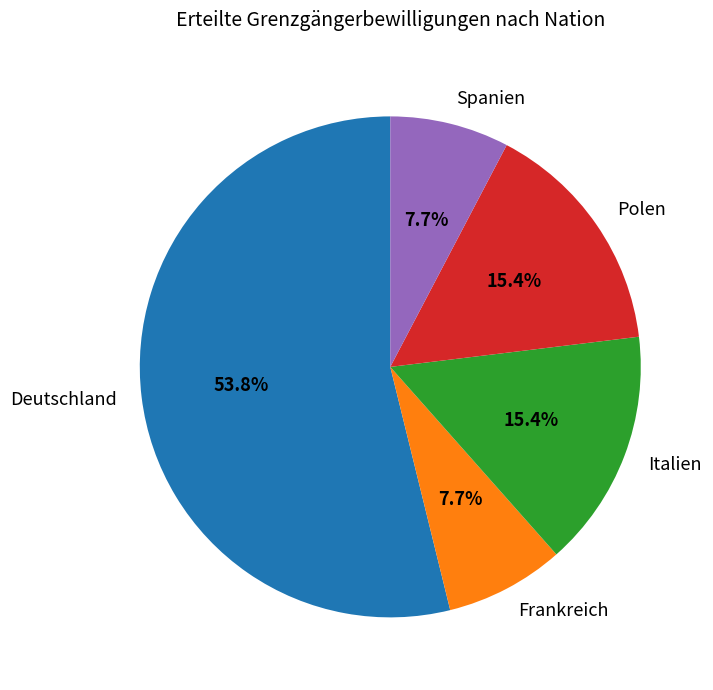

True or false: Polen accounts for 15% of the total.

True